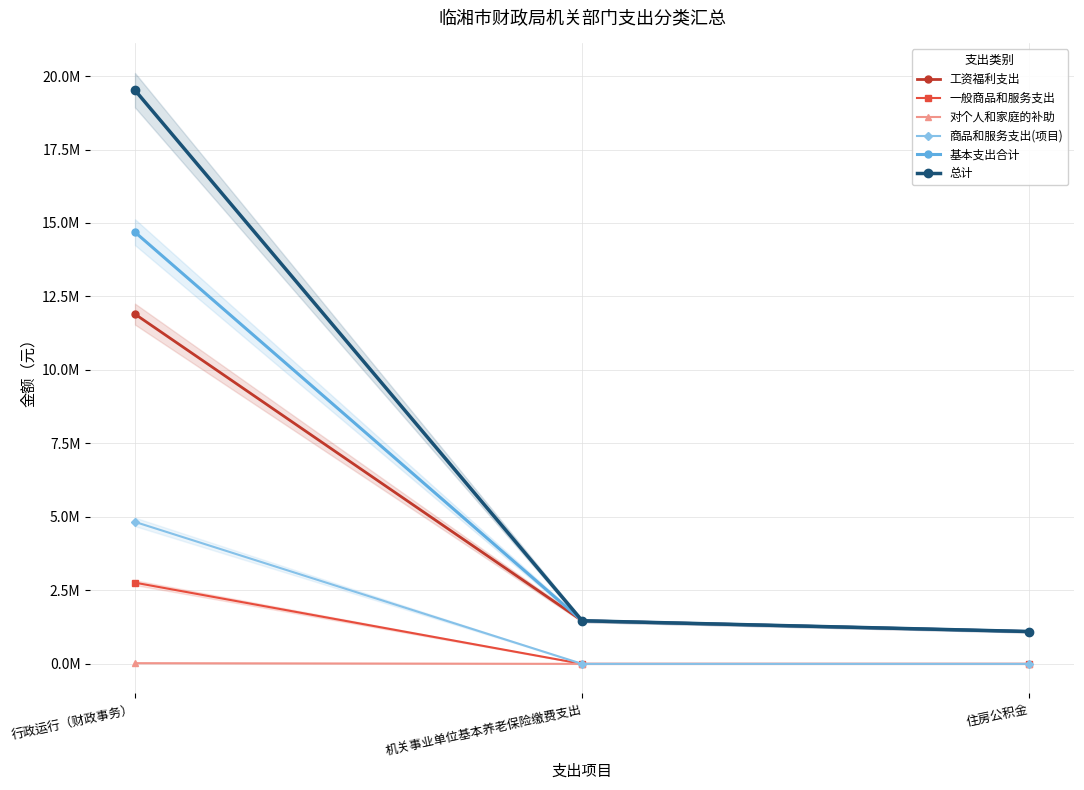

Which series has the largest total across all categories?

总计